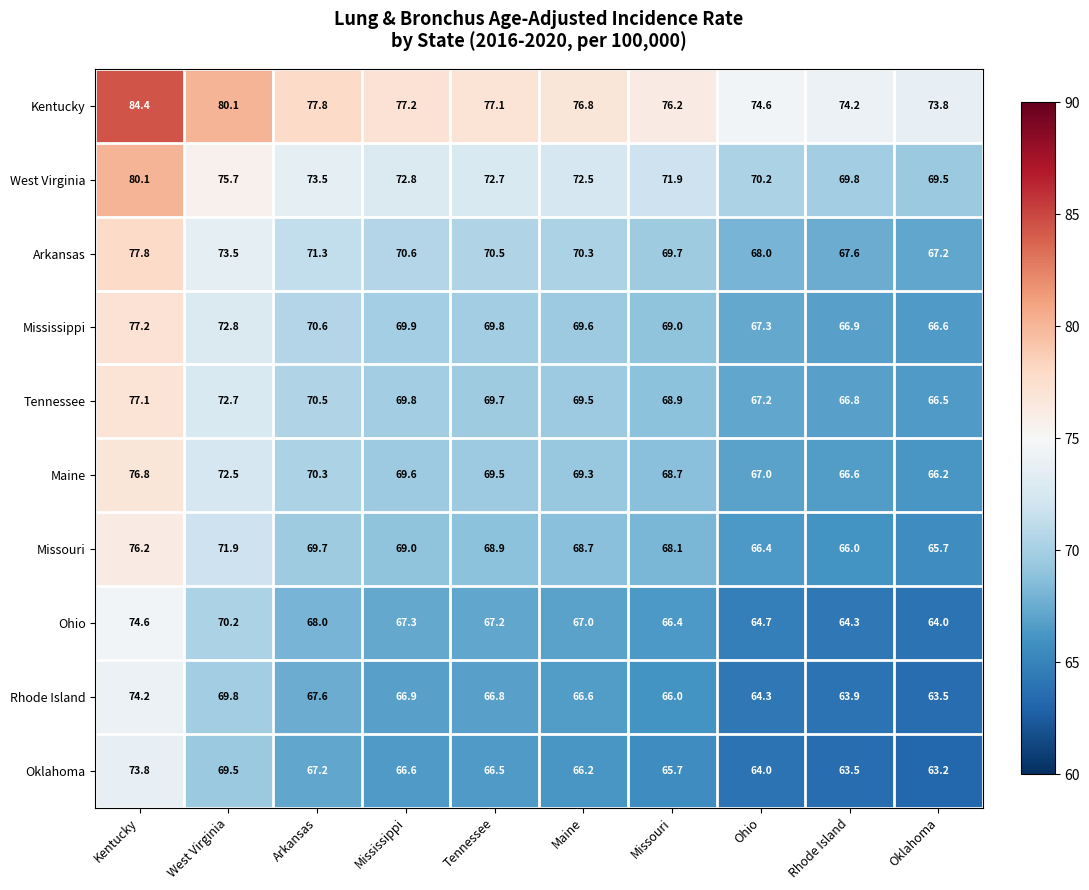

Which series has the largest range (max minus min)?

Rhode Island